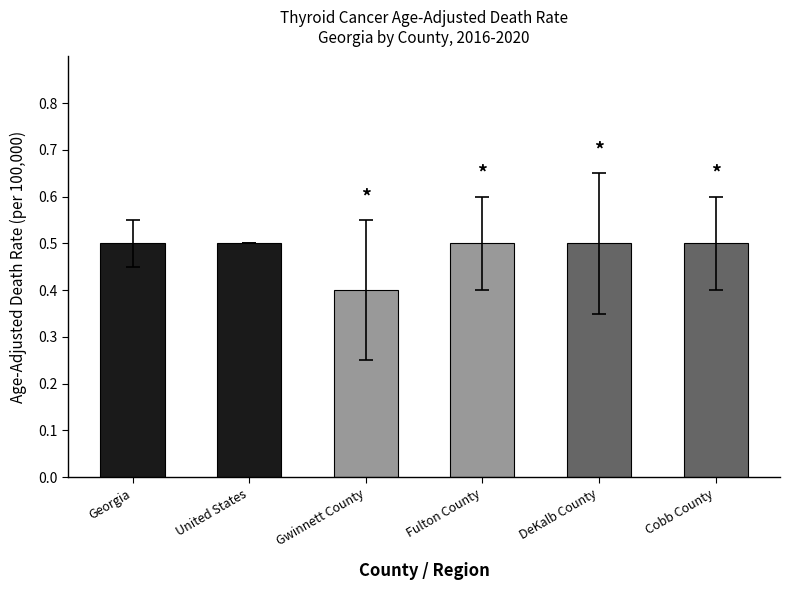

What position from the right is Gwinnett County?

4